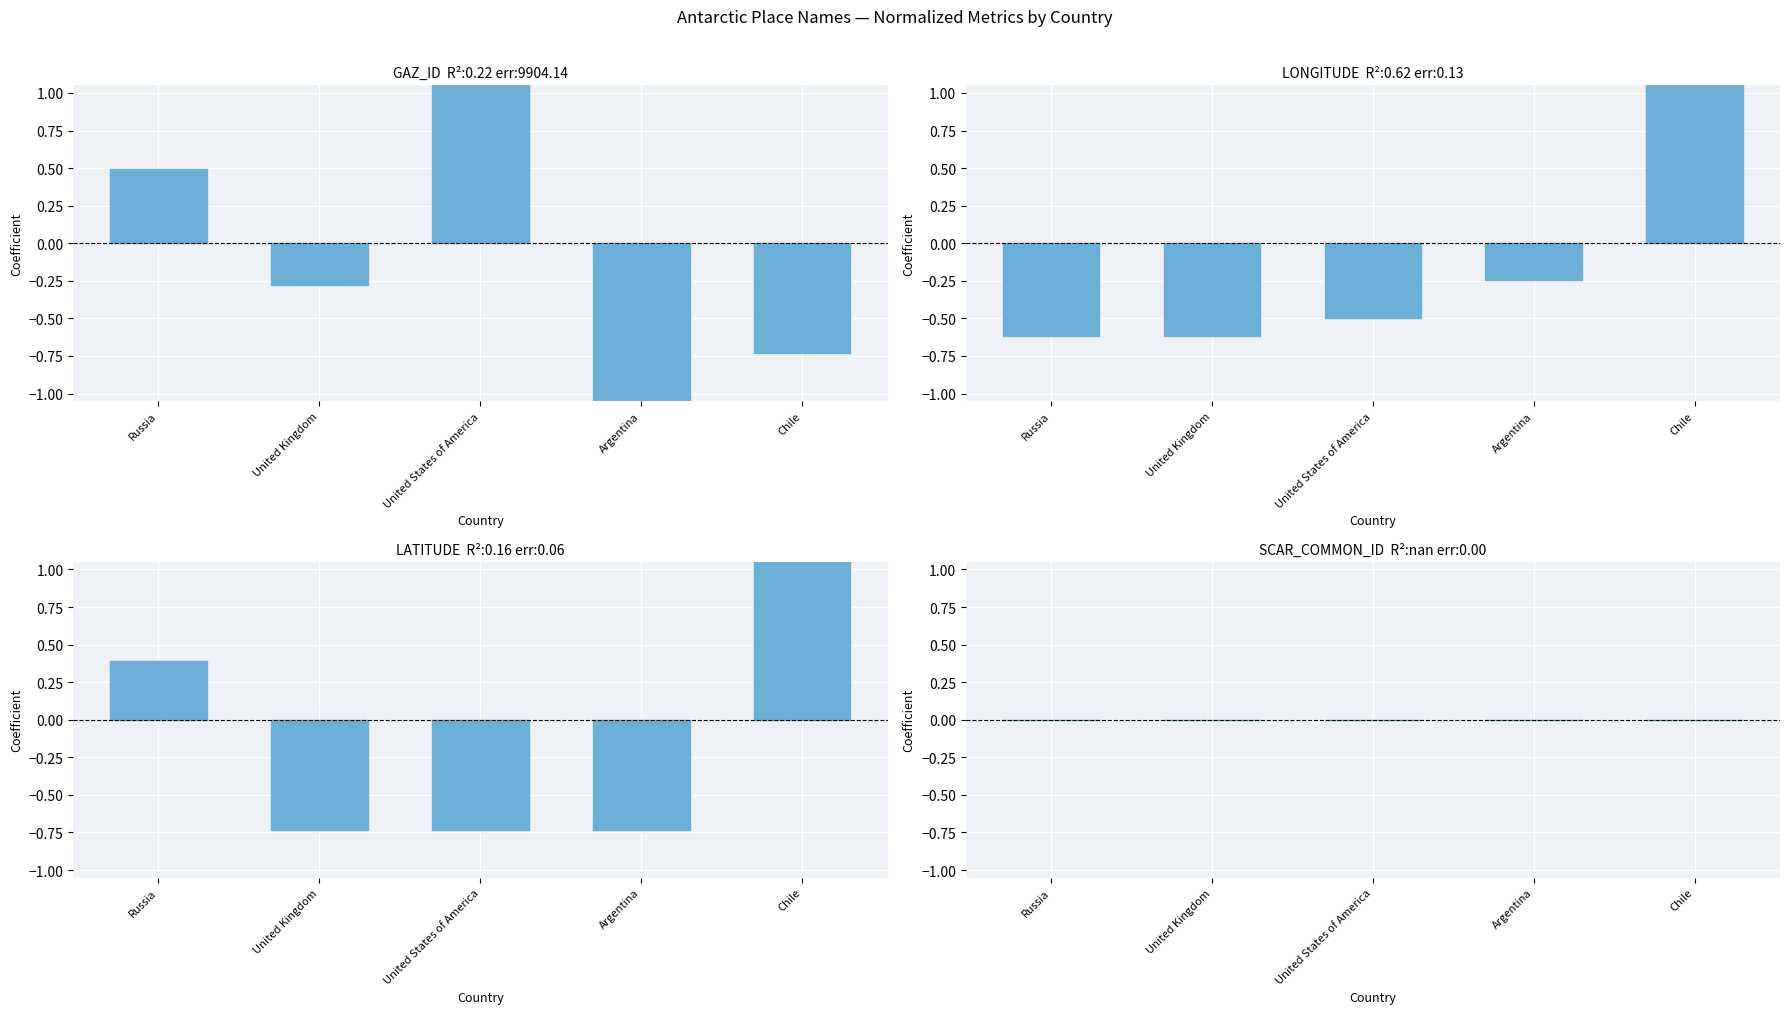

What is the minimum value for LONGITUDE?

-0.6